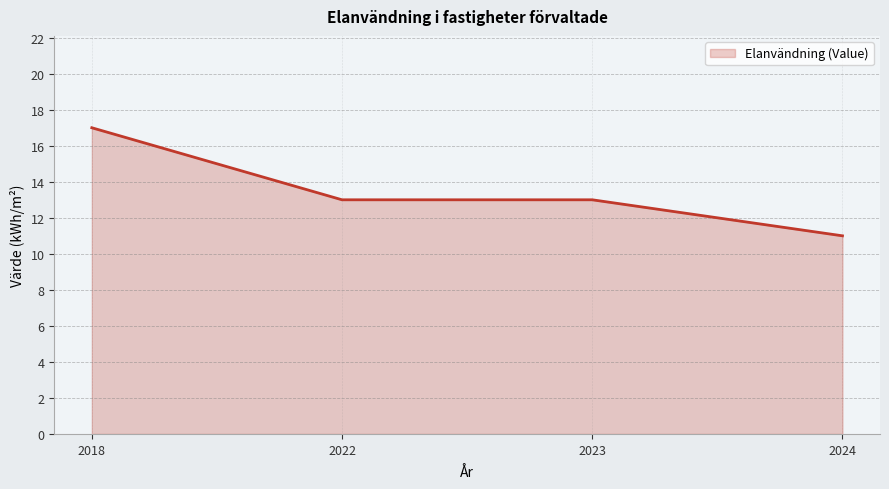

Which has a higher value, 2024 or 2023?

2023